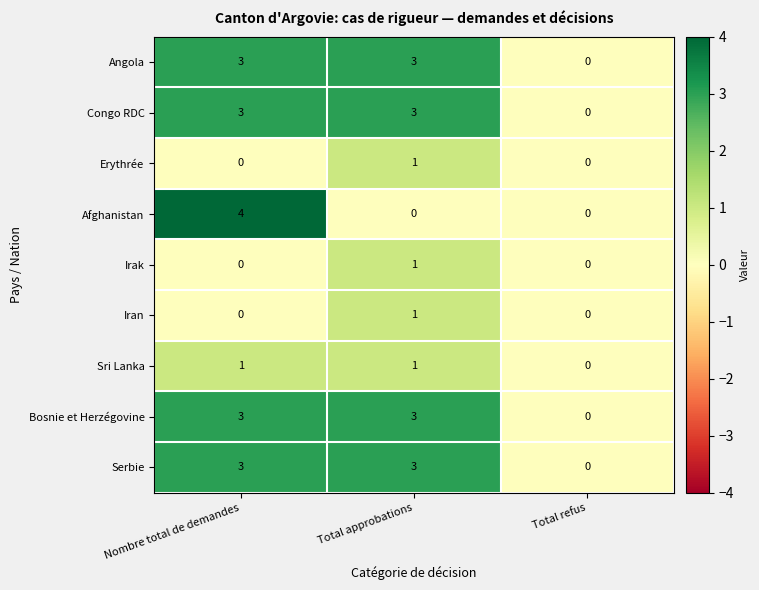

What is the maximum value shown in the chart?

4